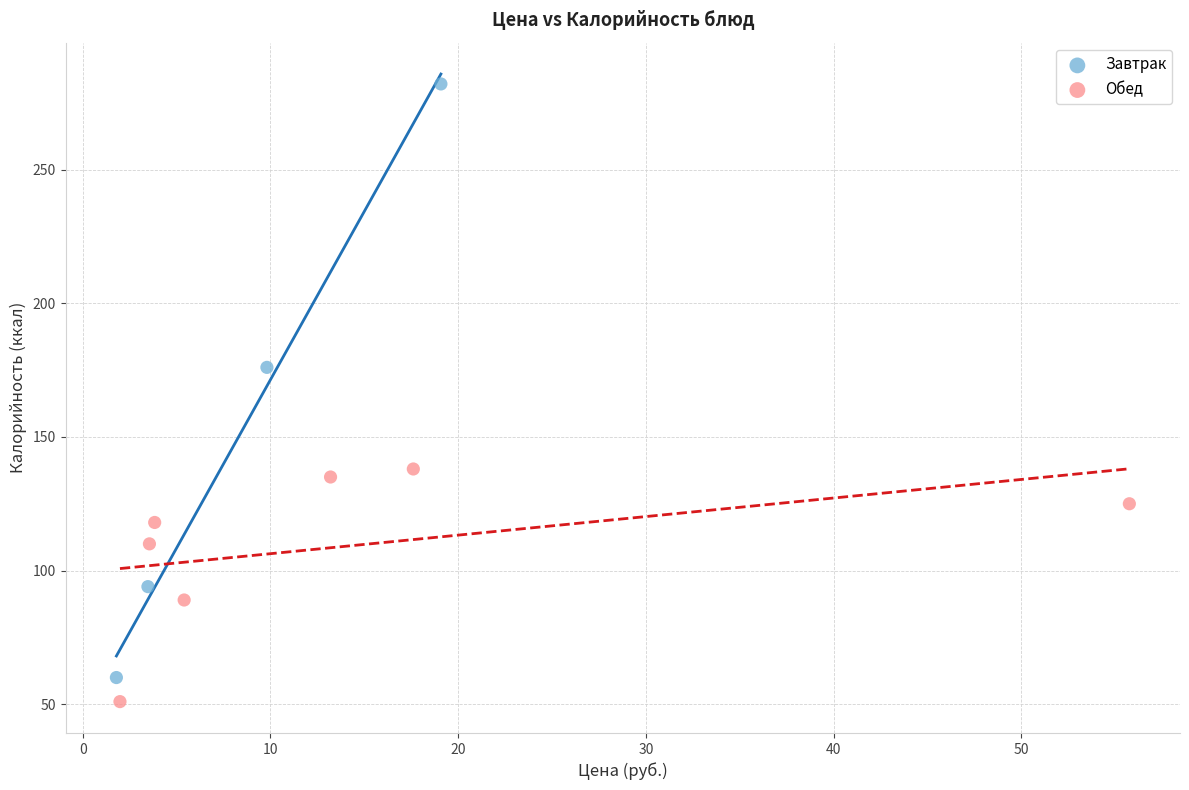

Which series reaches the maximum Y coordinate?

Завтрак